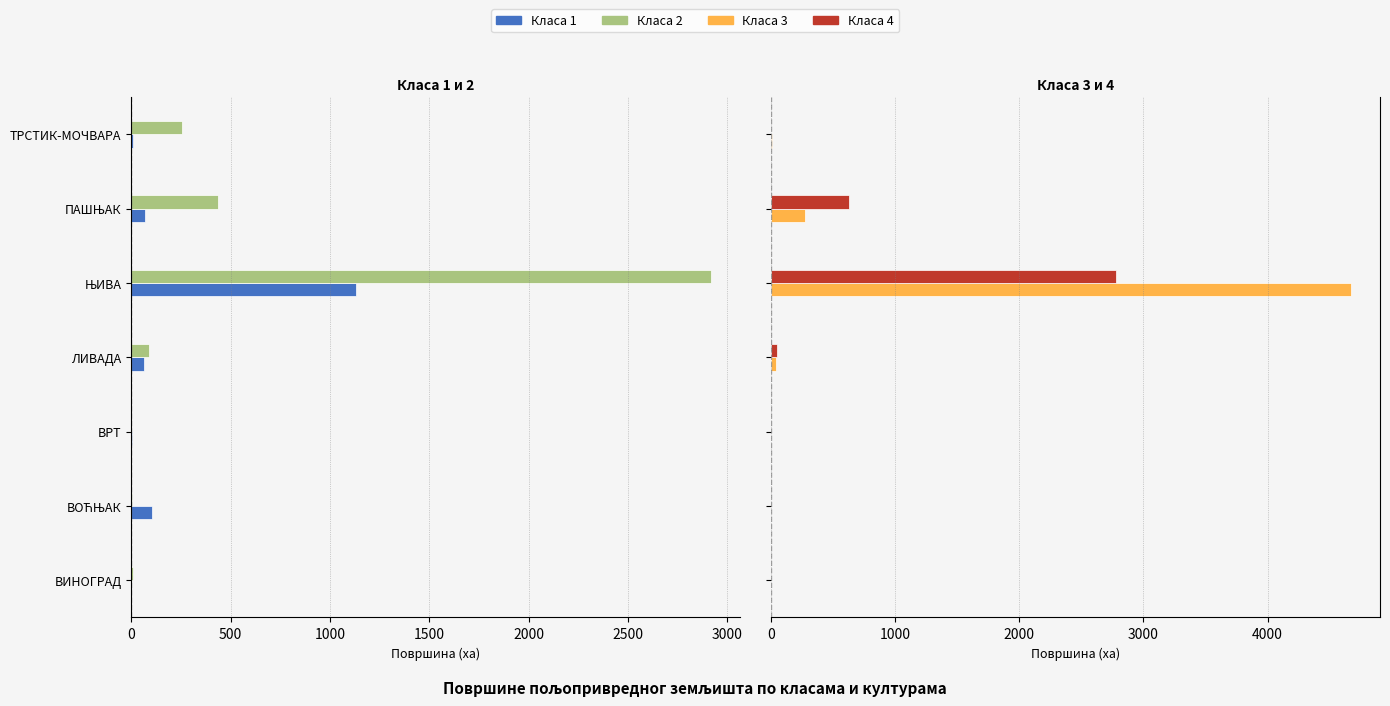

The value of Класа 4 at ВОЋЊАК is 0.0. True or false?

True